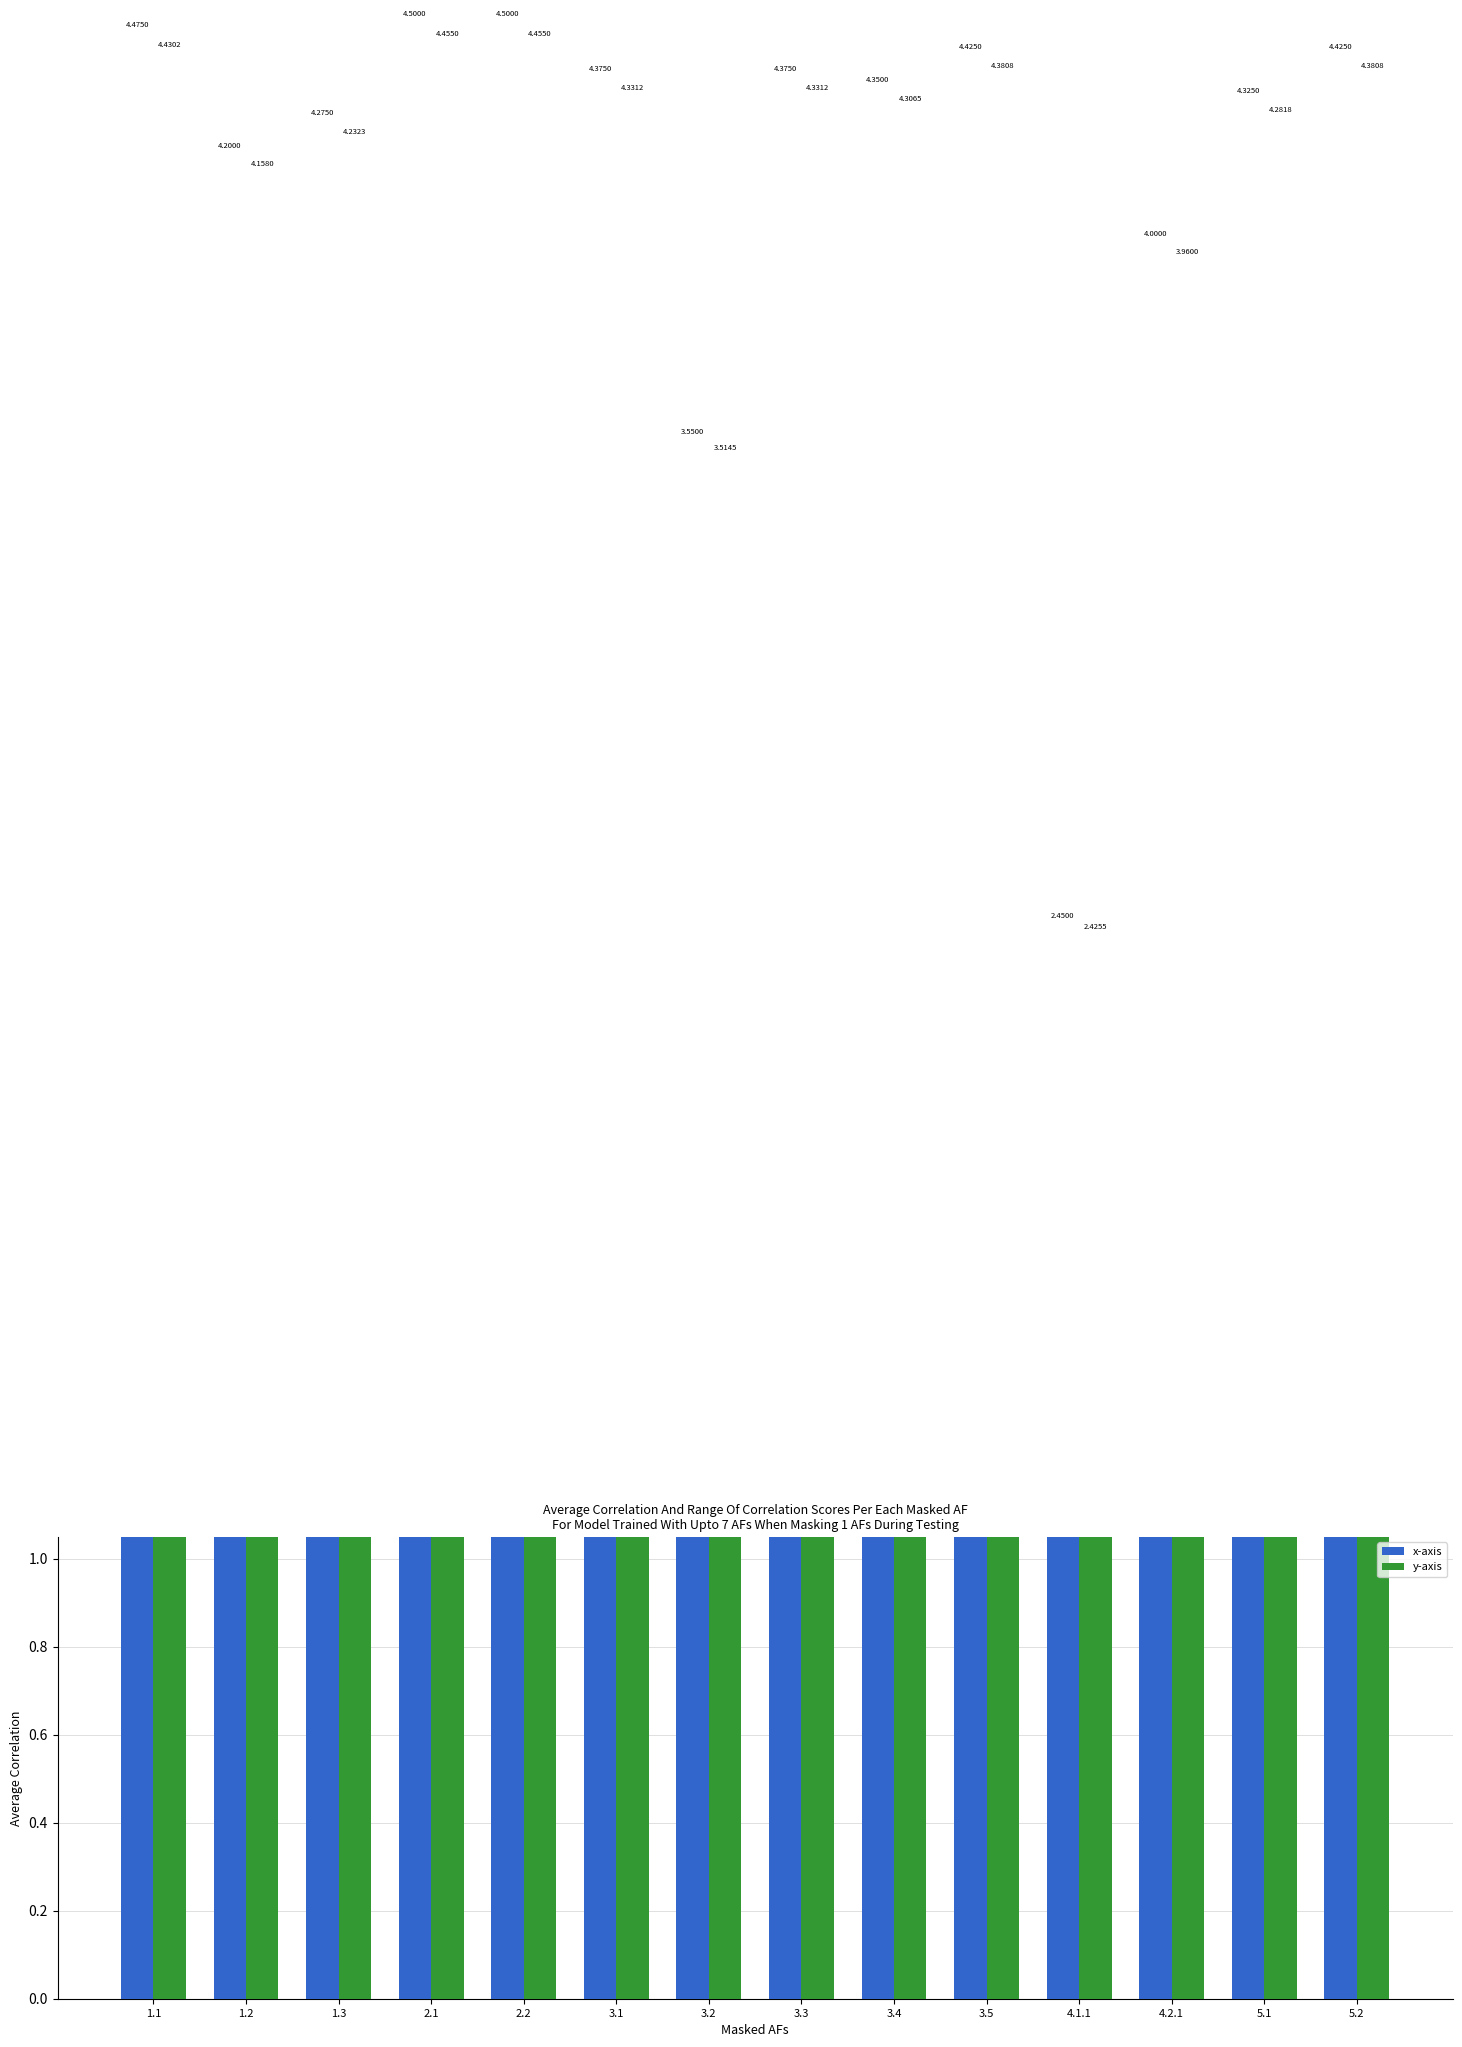

At which label does x-axis first exceed 4?

1.1